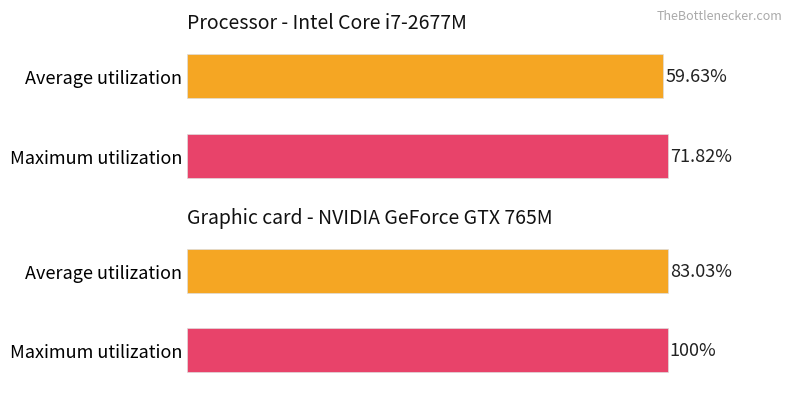

What are all the series names shown in the legend?

Average utilization, Maximum utilization